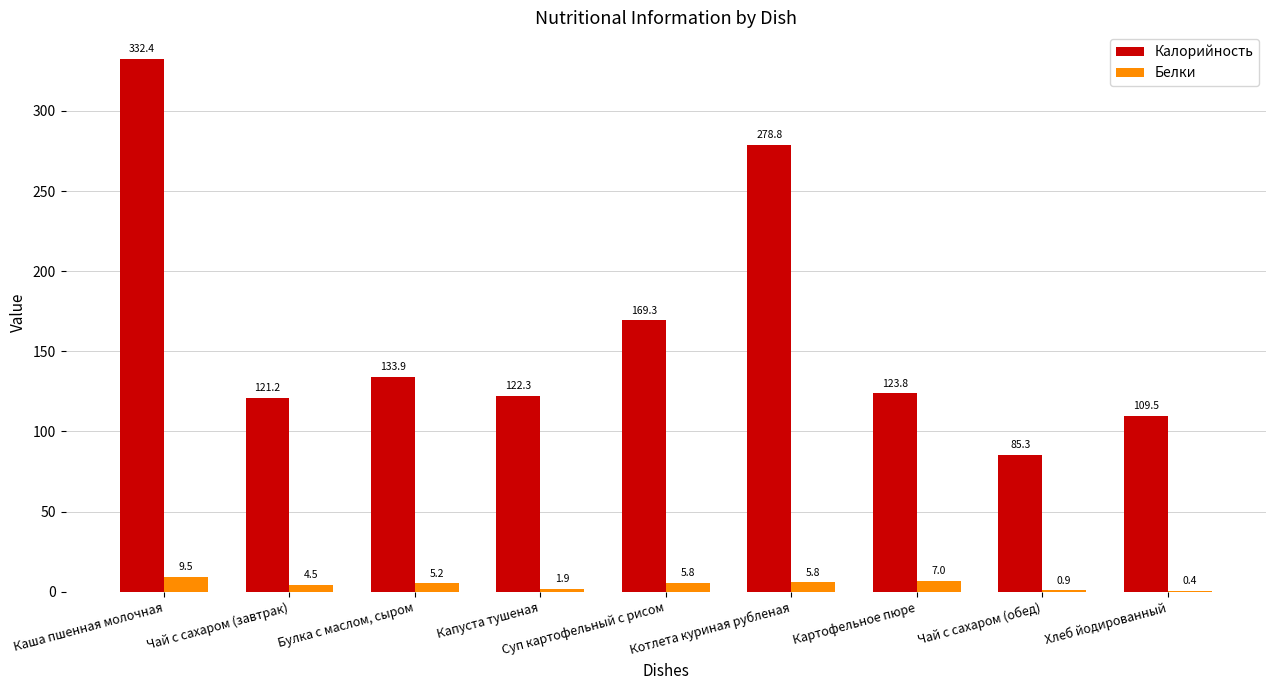

What are all the series names shown in the legend?

Калорийность, Белки